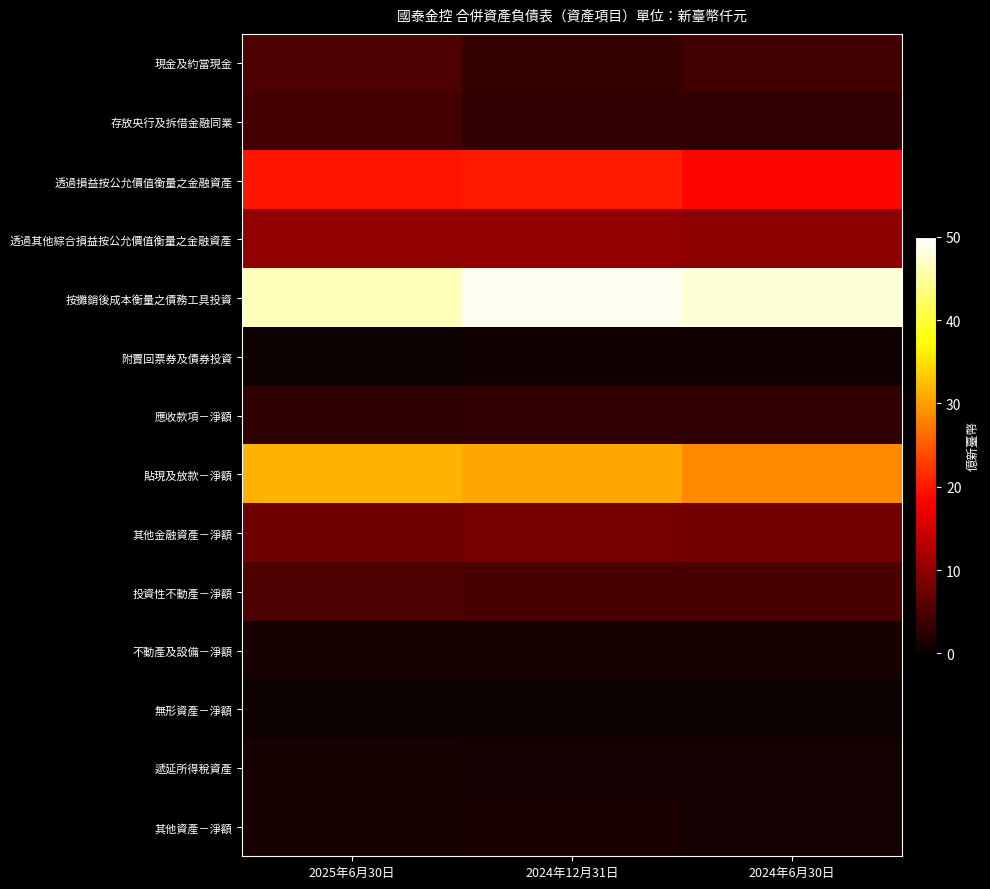

Reading left to right, what are all the values shown in this chart?

現金及約當現金: 2025年6月30日=501950724	2024年12月31日=331924124	2024年6月30日=420541613
存放央行及拆借金融同業: 2025年6月30日=433311700	2024年12月31日=304995700	2024年6月30日=305392021
透過損益按公允價值衡量之金融資產: 2025年6月30日=1982618508	2024年12月31日=2029794871	2024年6月30日=1870770296
透過其他綜合損益按公允價值衡量之金融資產: 2025年6月30日=1031821302	2024年12月31日=1032941639	2024年6月30日=983253983
按攤銷後成本衡量之債務工具投資: 2025年6月30日=4660939903	2024年12月31日=4905021138	2024年6月30日=4804455086
附賣回票券及債券投資: 2025年6月30日=29252387	2024年12月31日=39225129	2024年6月30日=55586603
應收款項－淨額: 2025年6月30日=288755074	2024年12月31日=306818735	2024年6月30日=302837215
貼現及放款－淨額: 2025年6月30日=3155165814	2024年12月31日=3081678906	2024年6月30日=2858373500
其他金融資產－淨額: 2025年6月30日=758289821	2024年12月31日=810353665	2024年6月30日=797502314
投資性不動產－淨額: 2025年6月30日=492165847	2024年12月31日=481132365	2024年6月30日=474521912
不動產及設備－淨額: 2025年6月30日=109744268	2024年12月31日=109547868	2024年6月30日=108279618
無形資產－淨額: 2025年6月30日=32314653	2024年12月31日=33152377	2024年6月30日=33925325
遞延所得稅資產: 2025年6月30日=112928991	2024年12月31日=87844767	2024年6月30日=89355144
其他資產－淨額: 2025年6月30日=100046787	2024年12月31日=123282926	2024年6月30日=85125474